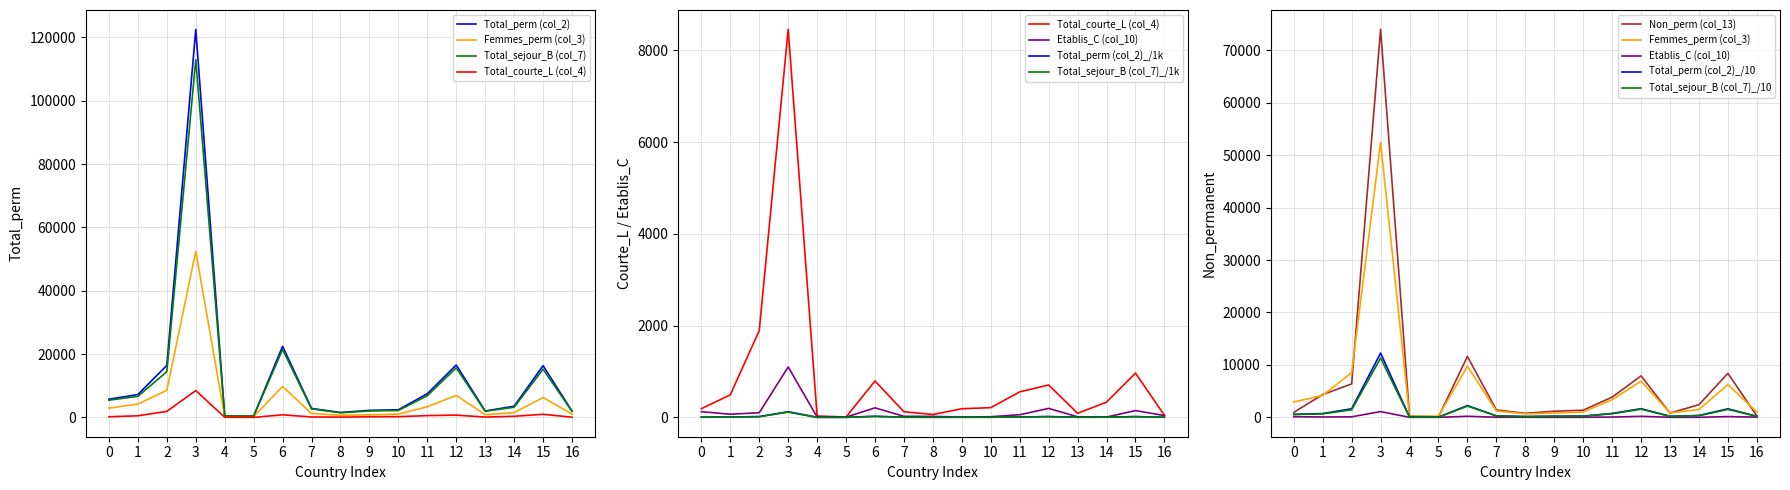

True or false: Total_perm (col_2) has more than 2 interior local peaks.

True